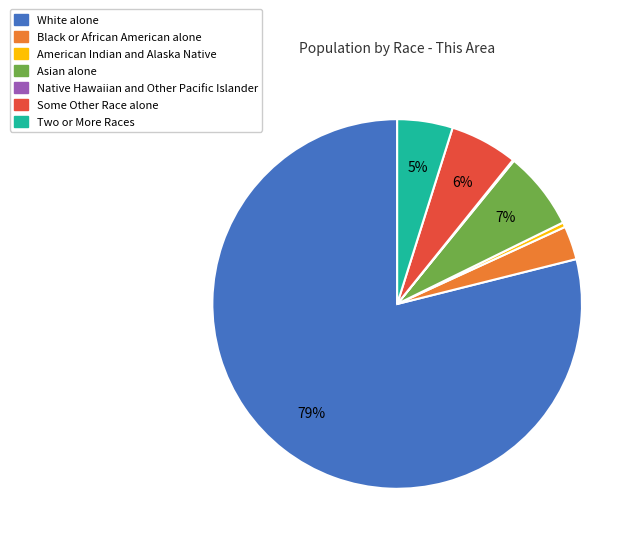

To the nearest percent, what is the combined percentage of White alone and Some Other Race alone?

85%